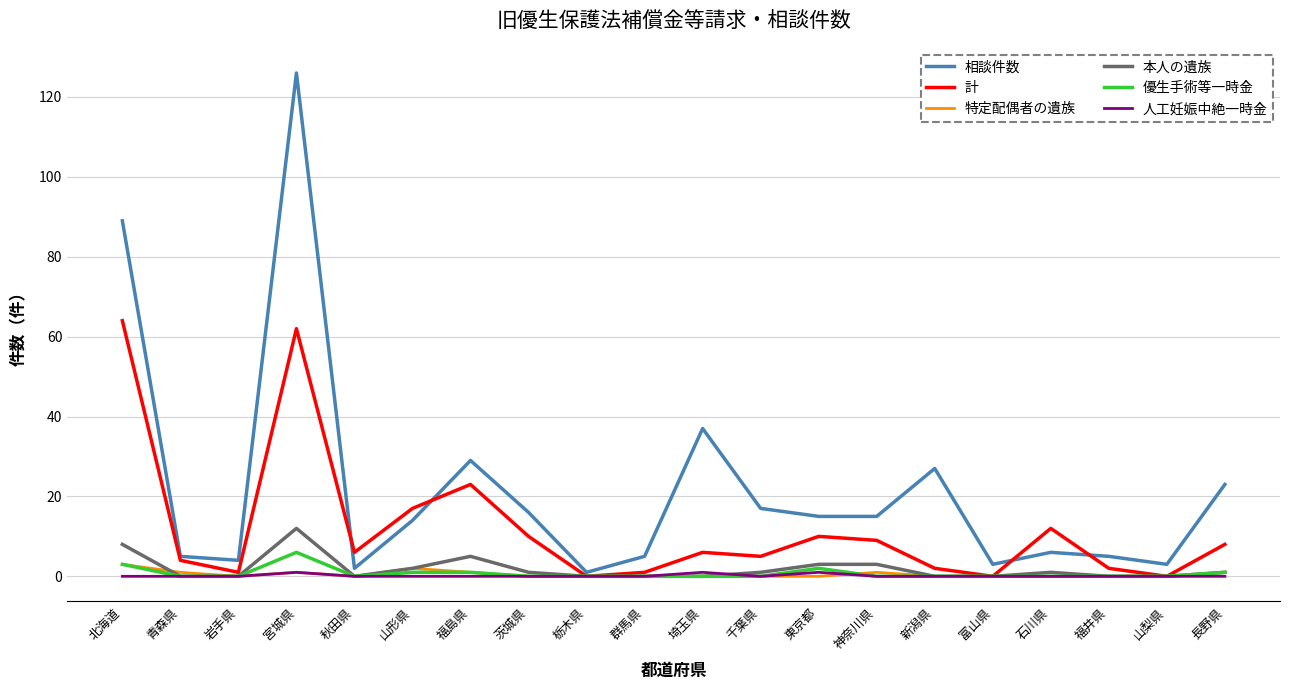

What is the maximum value for 本人の遺族?

12